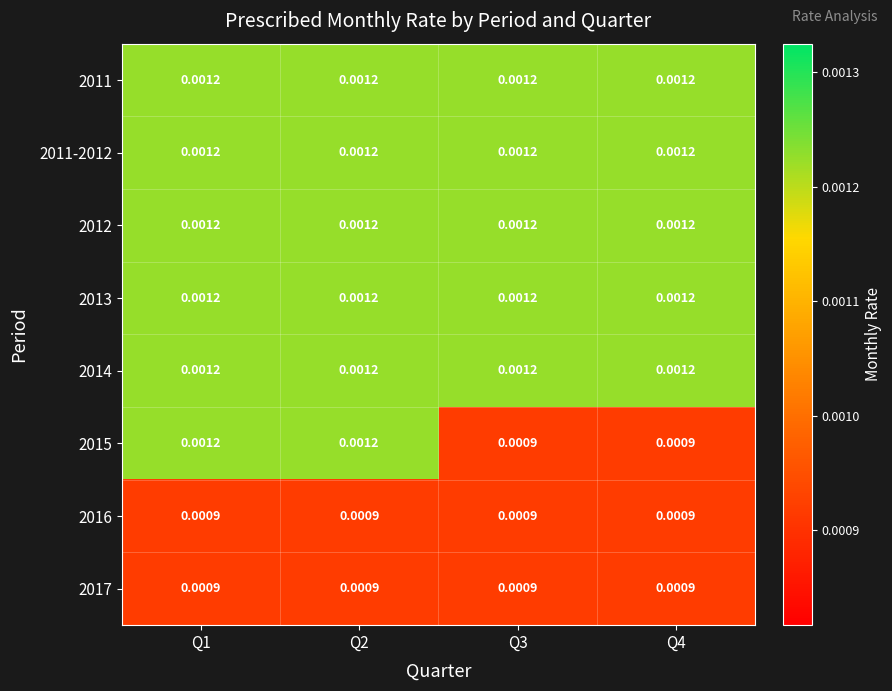

Is the value of 2011-2012 at Q2 greater than the value of 2015 at Q4?

Yes